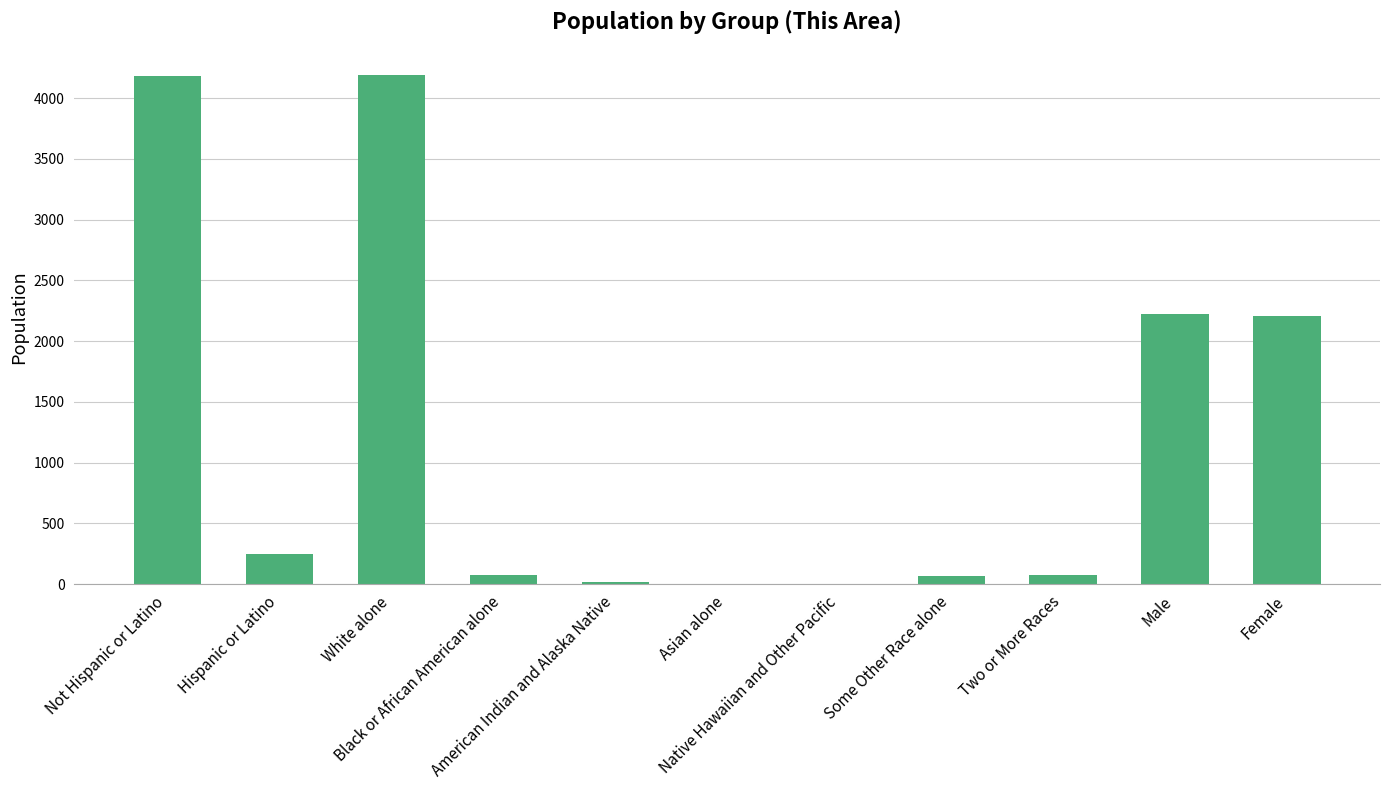

Are the bars grouped side by side (vs. stacked)?

No